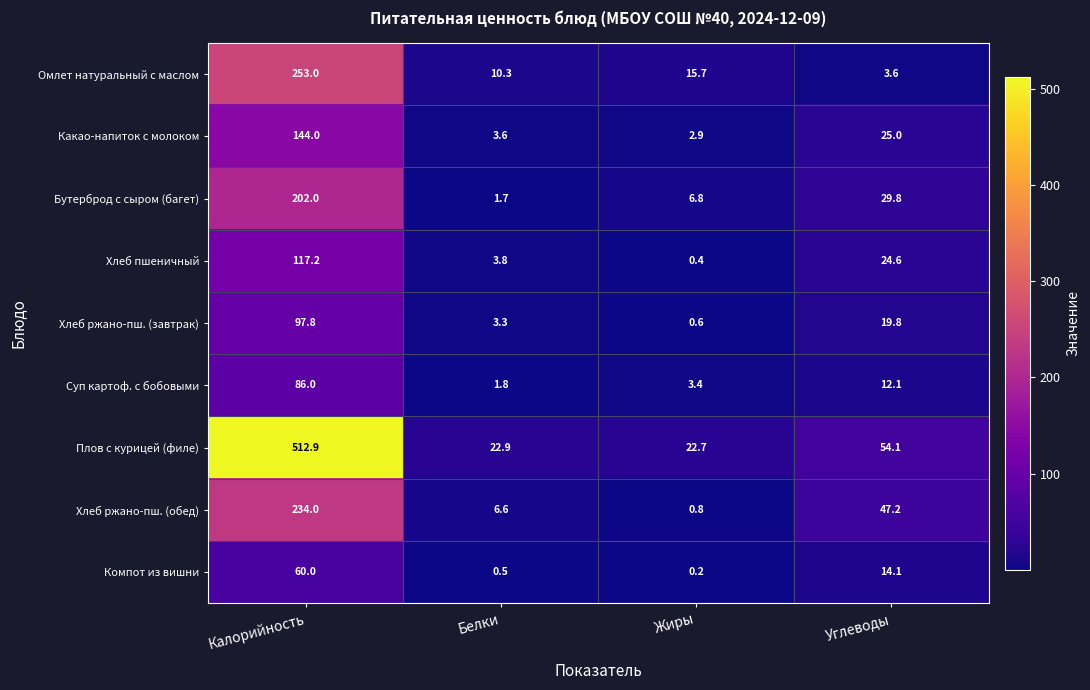

Where is Какао-напиток с молоком nearest to the value 73?

Углеводы